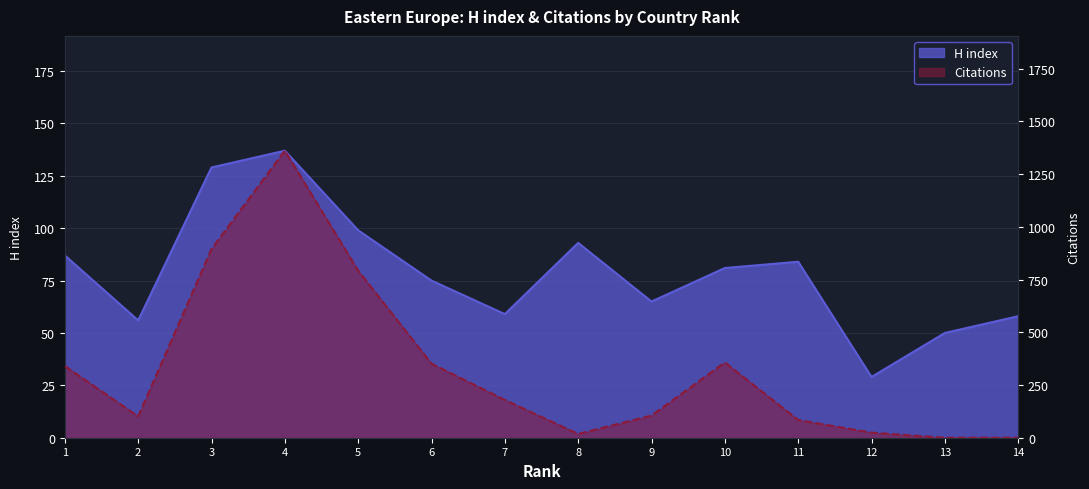

What is the sum of the H index values at 14 and 8?

151